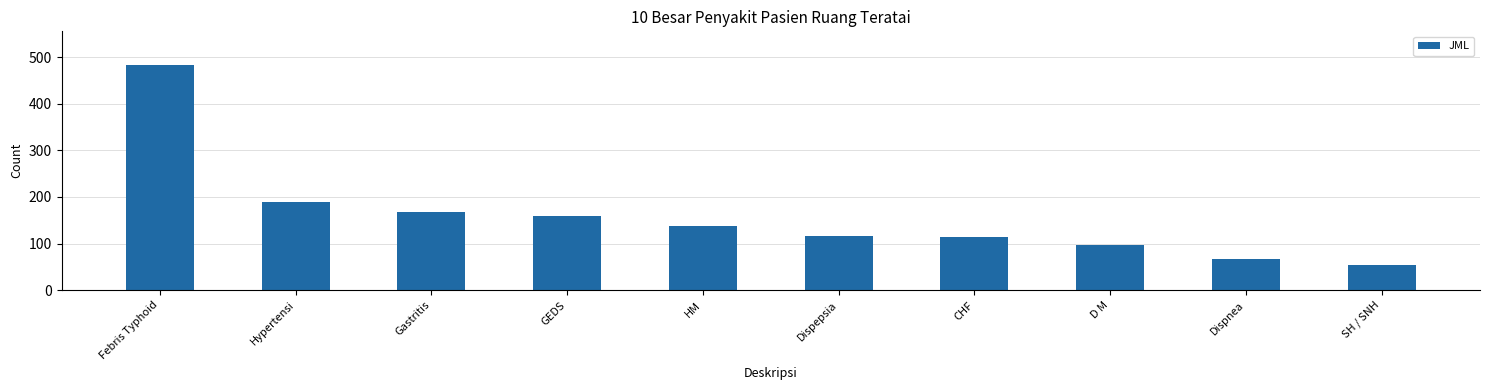

Read the value at Febris Typhoid.

483